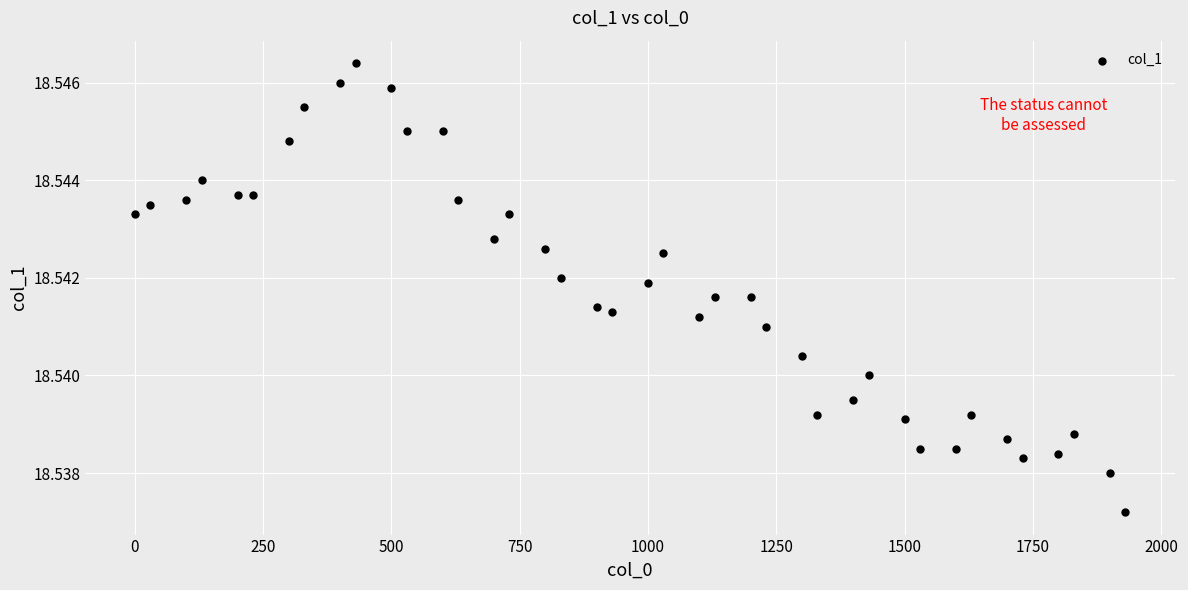

What is the range of X values (max minus min)?

1930.0